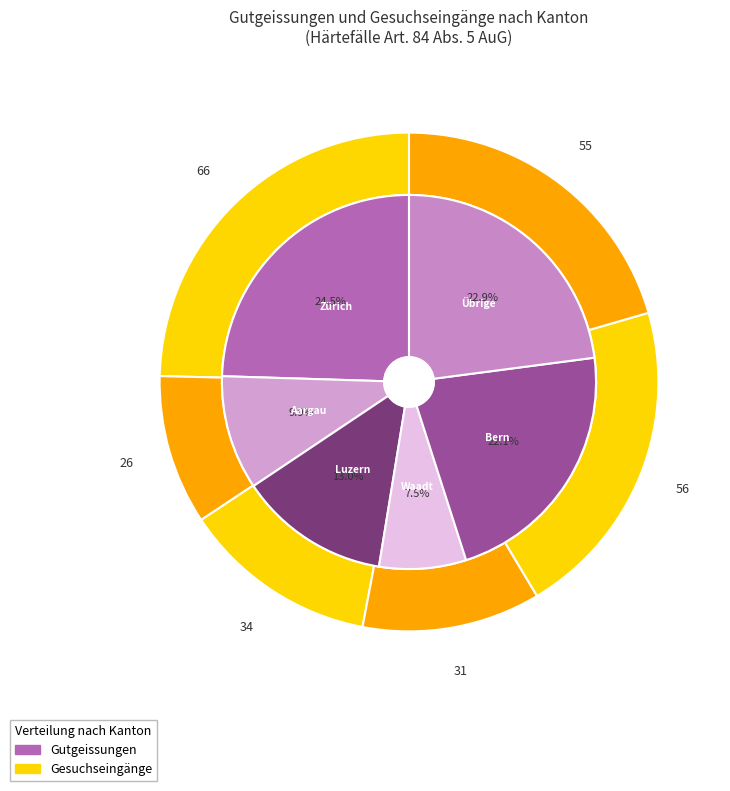

Combined, do Freiburg and Uri account for over 50%?

No